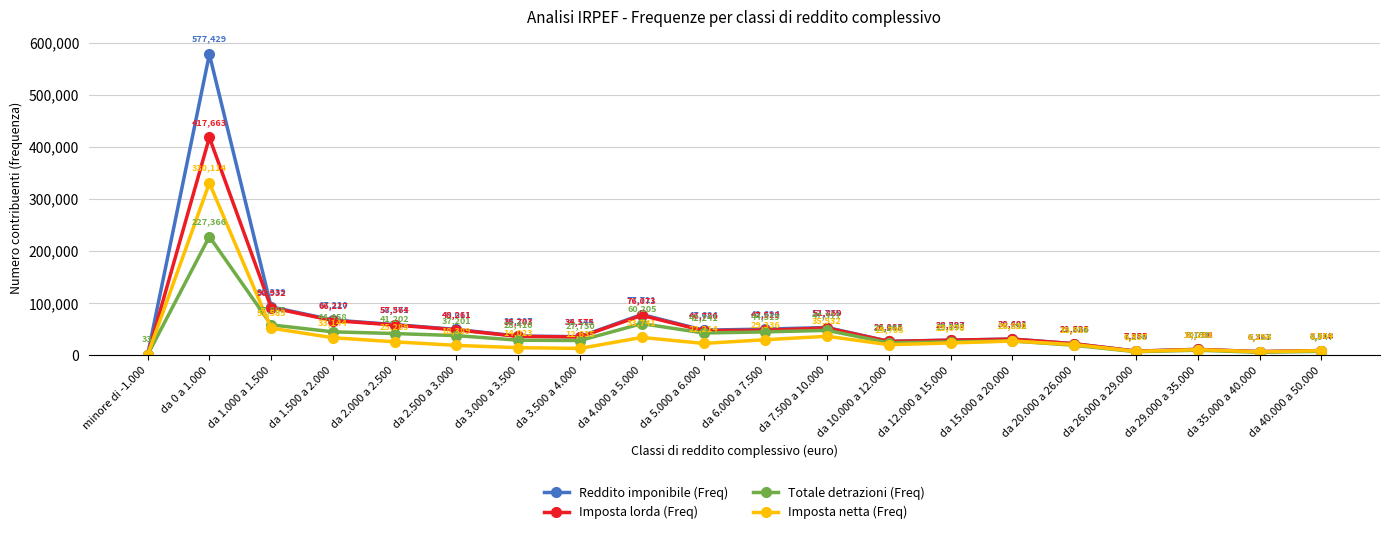

How many values in Imposta lorda (Freq) are above zero?

19